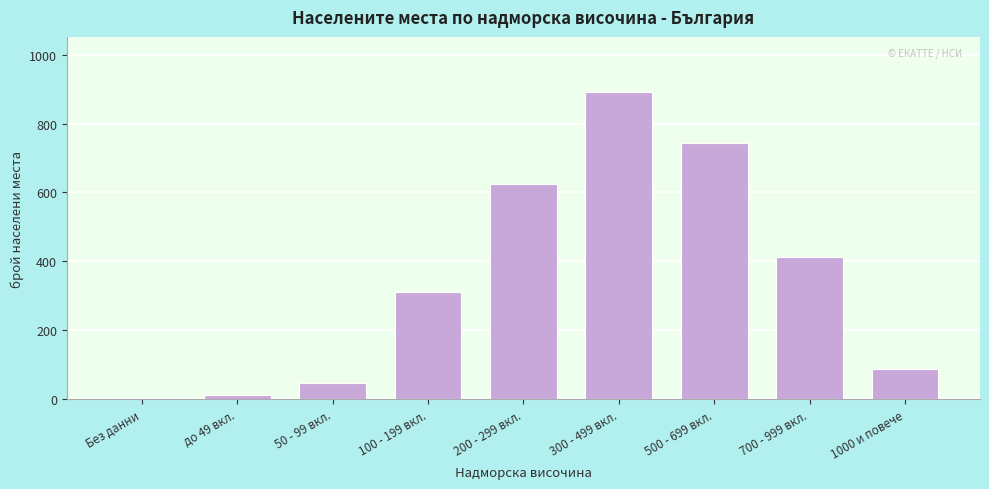

Reading left to right, transcribe all the data shown in this chart.

Без данни=3	до 49 вкл.=12	50 - 99 вкл.=48	100 - 199 вкл.=312	200 - 299 вкл.=623	300 - 499 вкл.=891	500 - 699 вкл.=743	700 - 999 вкл.=412	1000 и повече=87